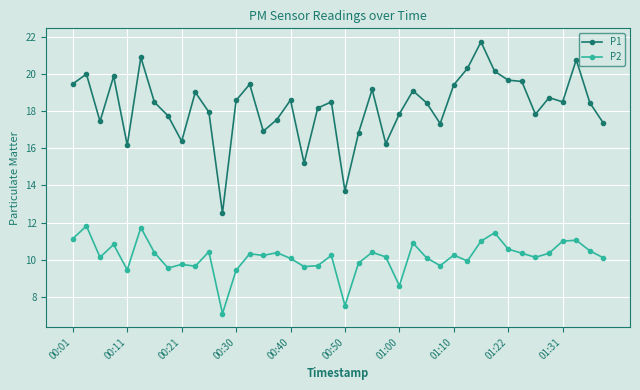

What is the difference between the second highest and minimum values in the P2 series?

4.6